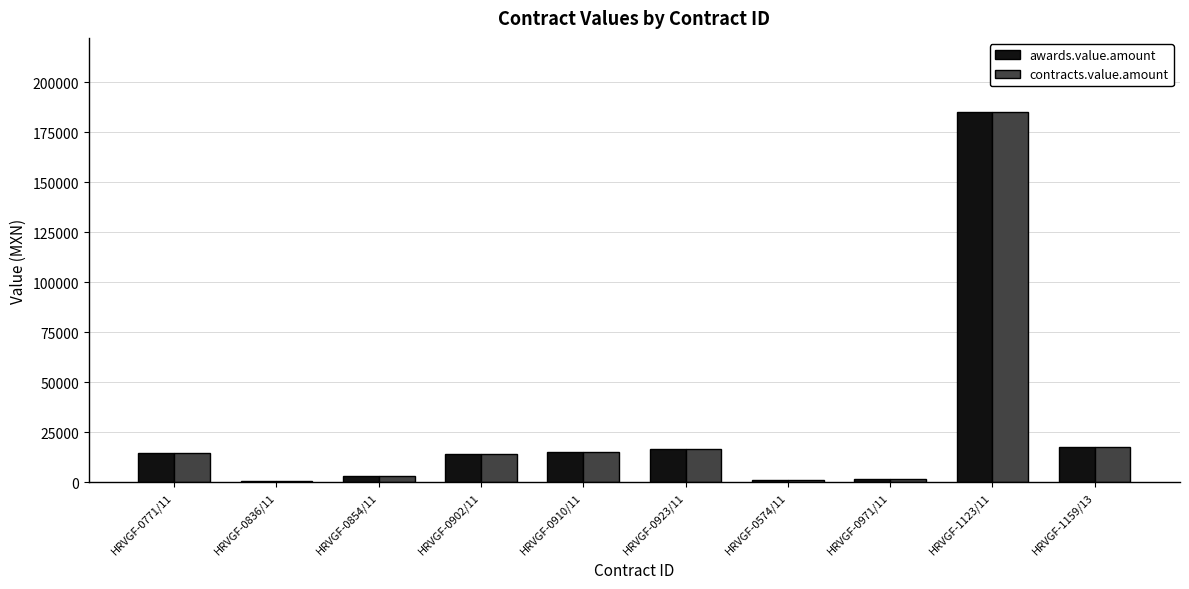

What is the total value across all series at HRVGF-0923/11?

33239.0